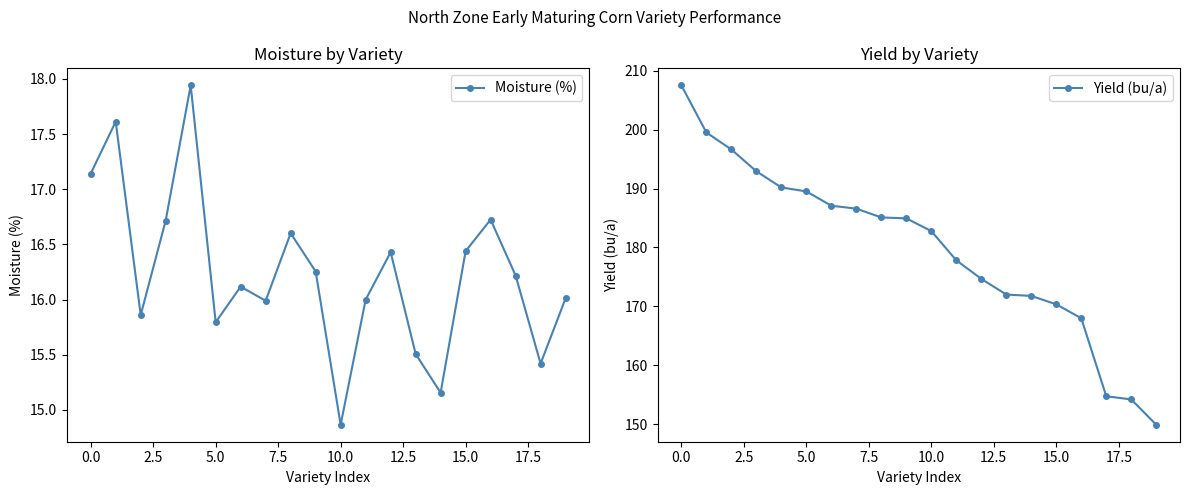

Reading left to right, what are all the values shown in this chart?

Moisture (%): 17.1	17.6	15.9	16.7	17.9	15.8	16.1	16.0	16.6	16.3	14.9	16.0	16.4	15.5	15.2	16.4	16.7	16.2	15.4	16.0
Yield (bu/a): 207.5	199.5	196.6	192.9	190.2	189.5	187.1	186.6	185.1	184.9	182.8	177.8	174.7	172.0	171.8	170.3	168.0	154.7	154.2	149.9